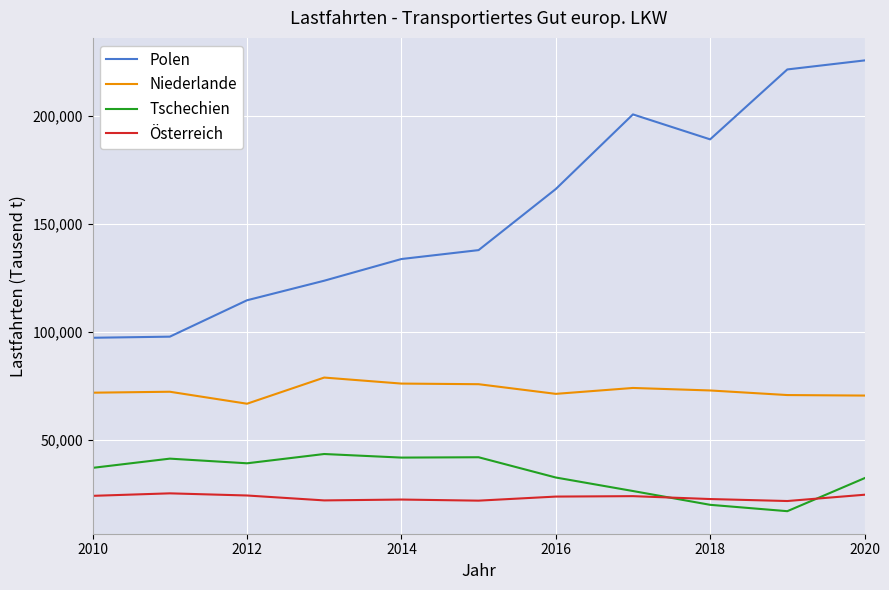

What is the highest value of the Niederlande series?

78886